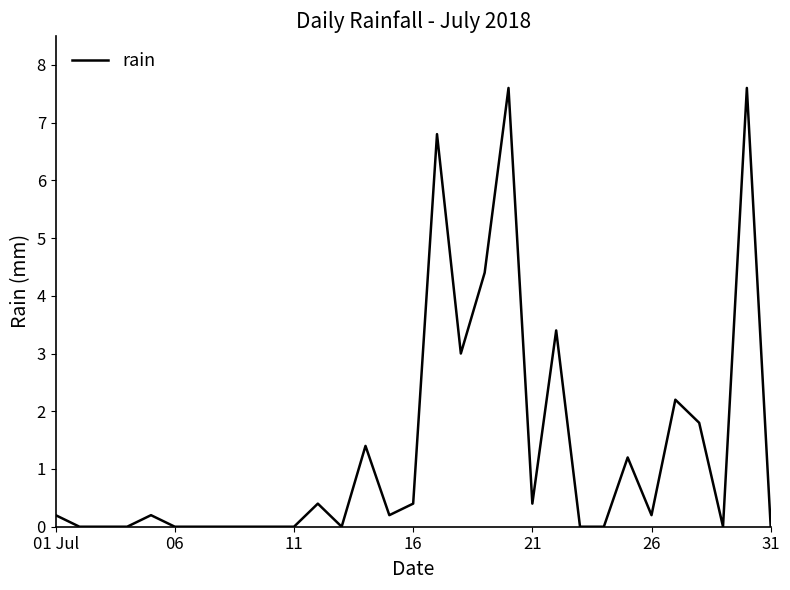

What is the difference between the maximum and minimum values?

7.6